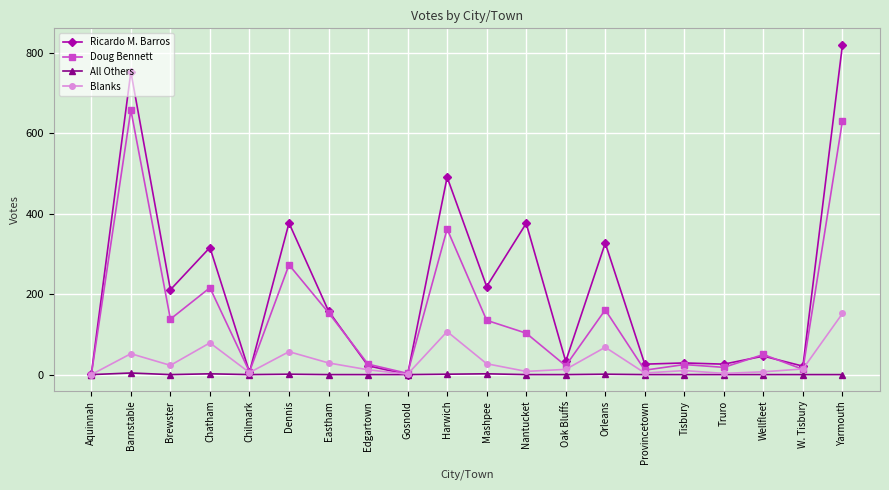

Which series has the largest range (max minus min)?

Ricardo M. Barros